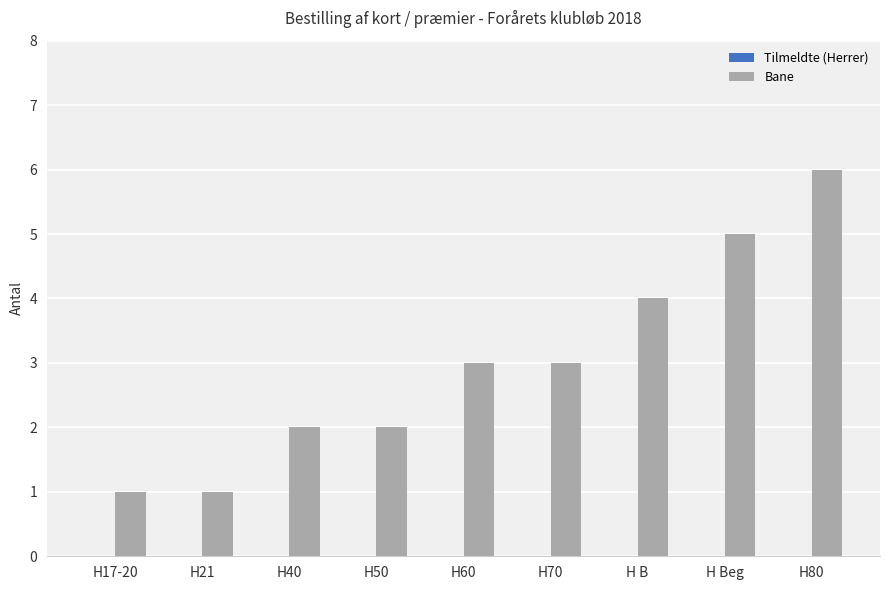

What value does the data have at H60?

3